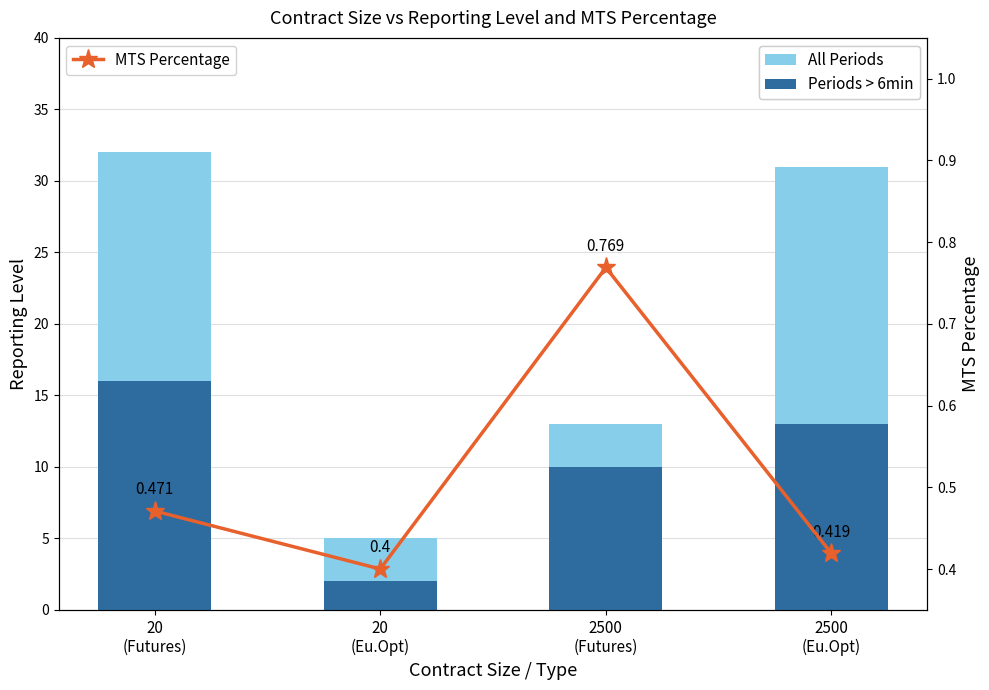

What is the maximum value shown in the chart?

32.0